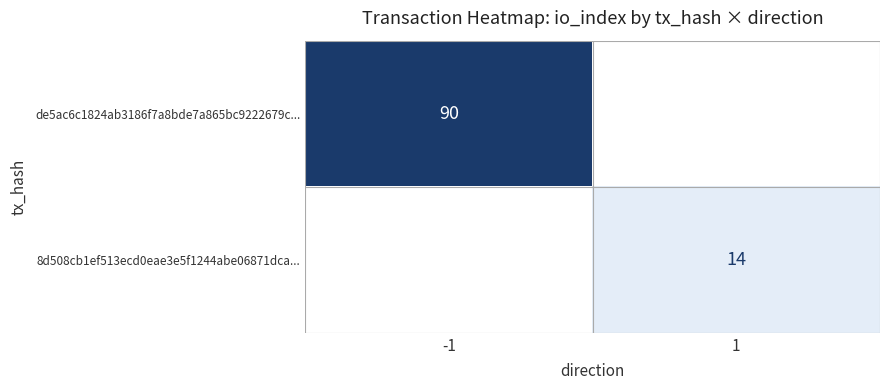

Is it true that 8d508cb1ef513ecd0eae3e5f1244abe06871dca... equals 14 at 1?

True